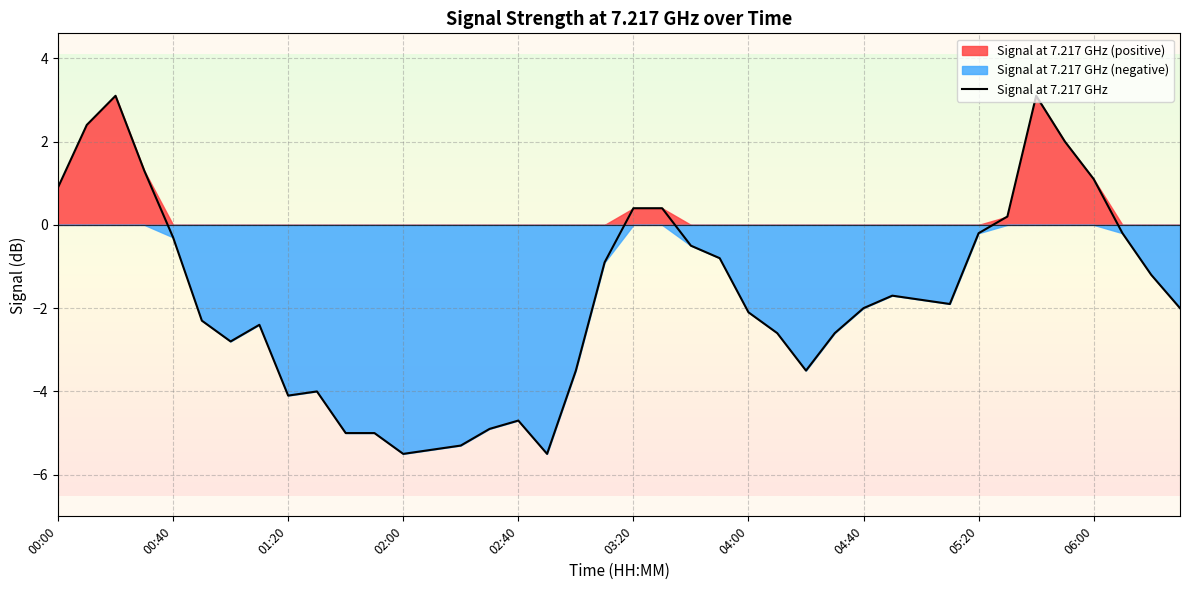

What is the highest value of the Signal at 7.217 GHz series?

3.1